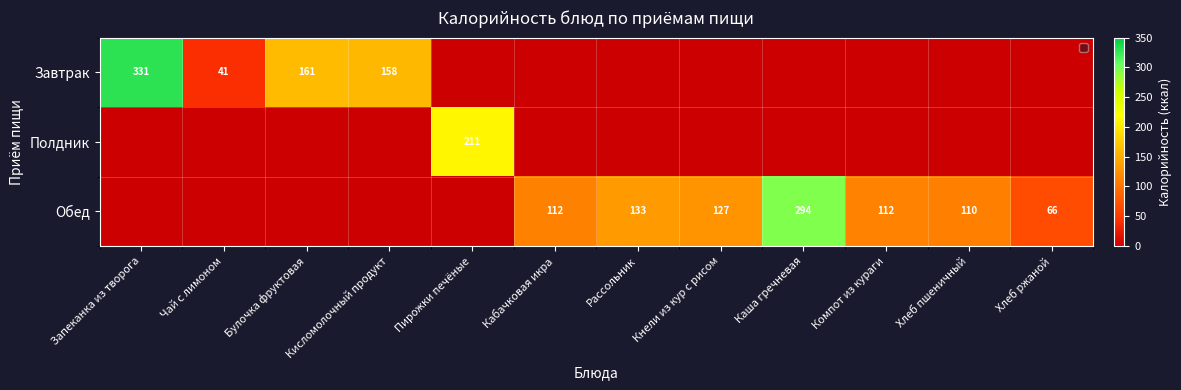

Is the value of Завтрак at Кисломолочный продукт greater than the value of Обед at Хлеб ржаной?

Yes